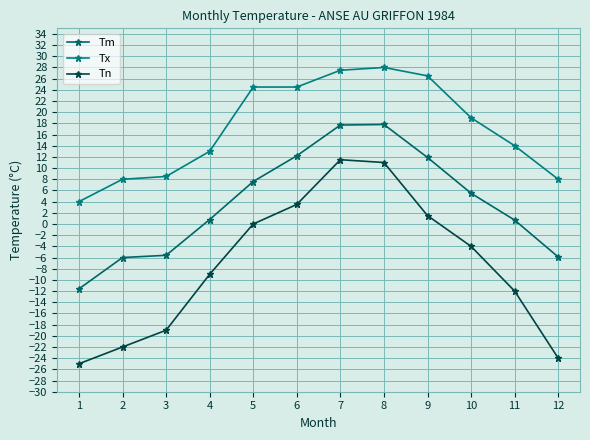

What is the total value across all series at 12?

-21.9